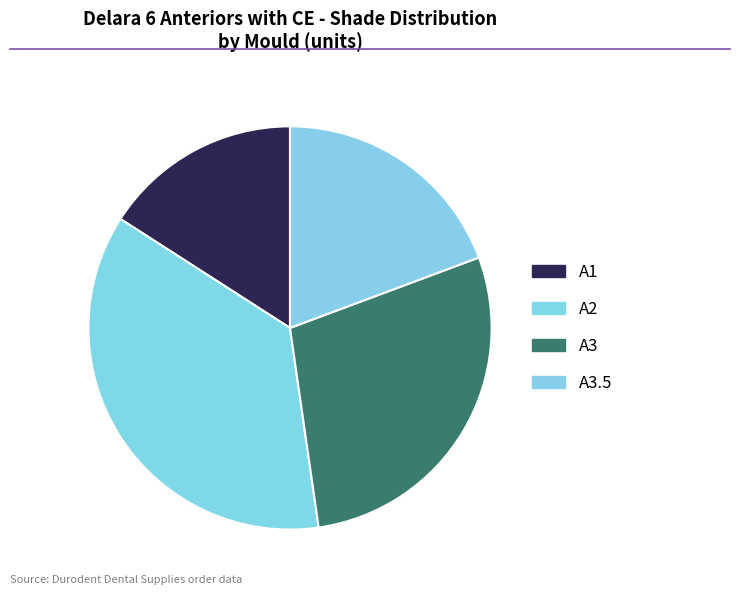

How many slices are in this pie chart?

4